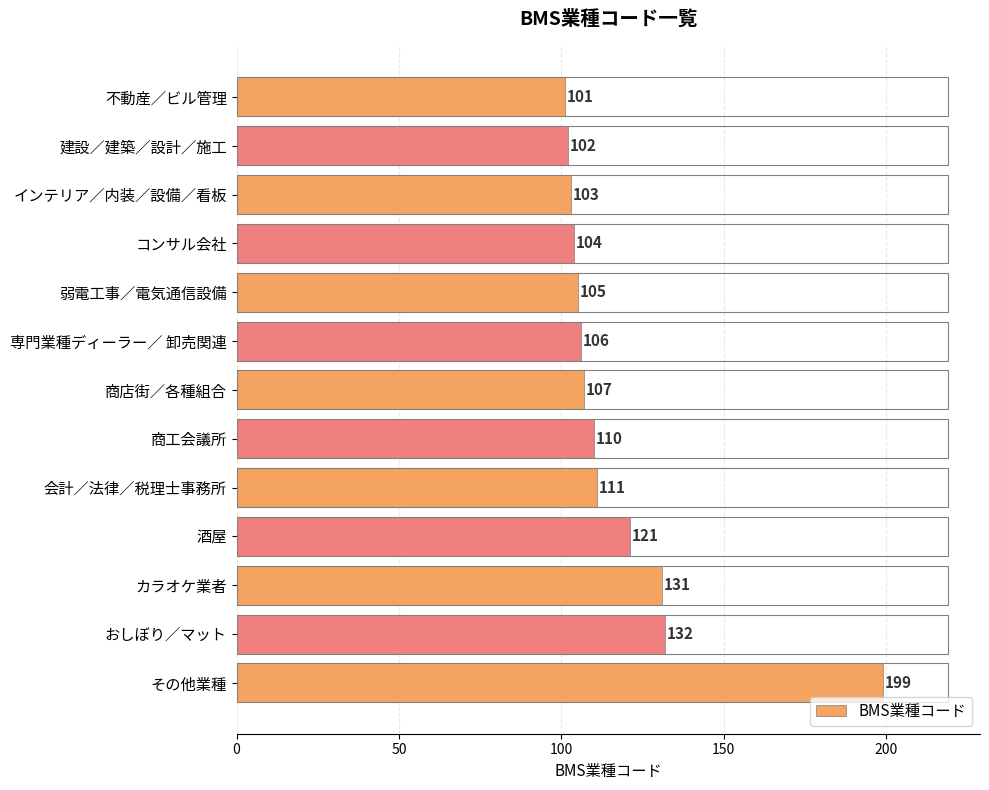

Between 専門業種ディーラー／ 卸売関連 and その他業種, which is larger?

その他業種